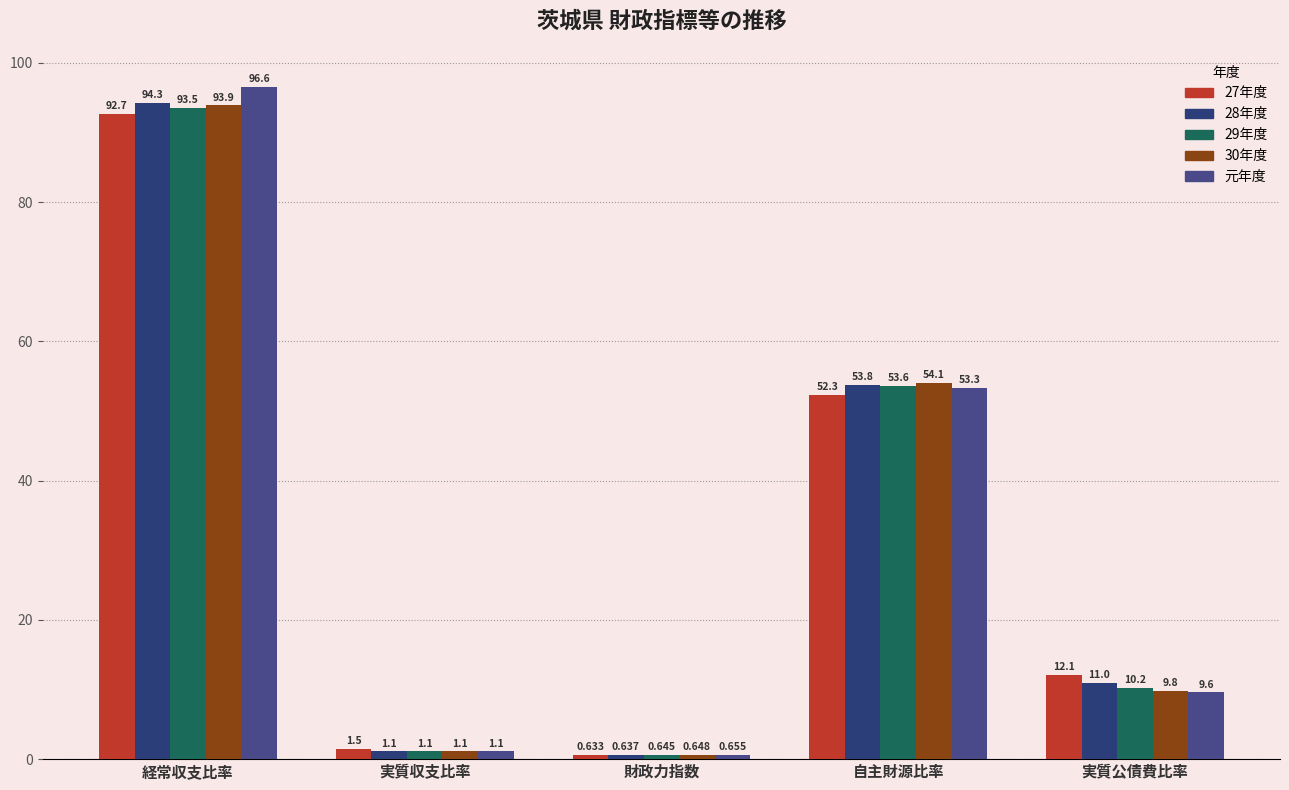

Does the chart contain stacked bars?

No